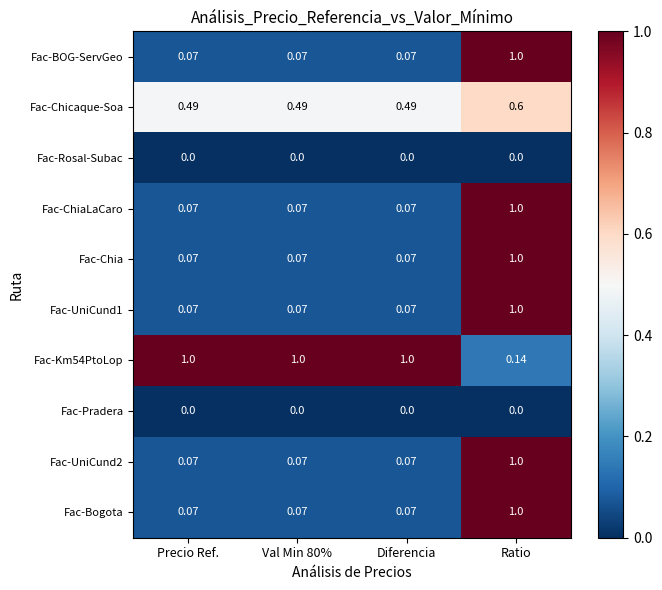

At which label does Fac-BOG-ServGeo reach its peak?

Ratio